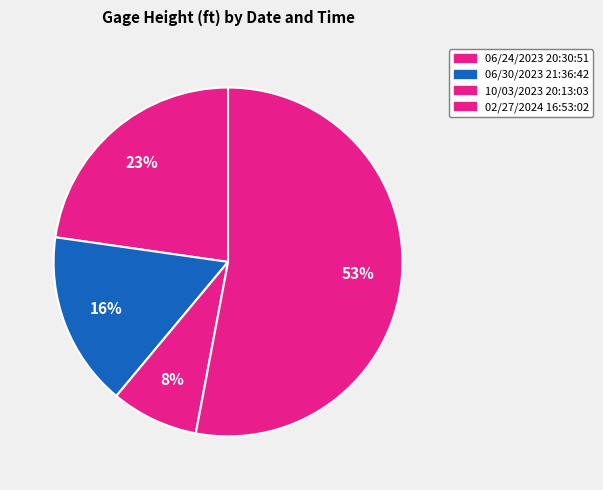

How many segments does this pie chart have?

4